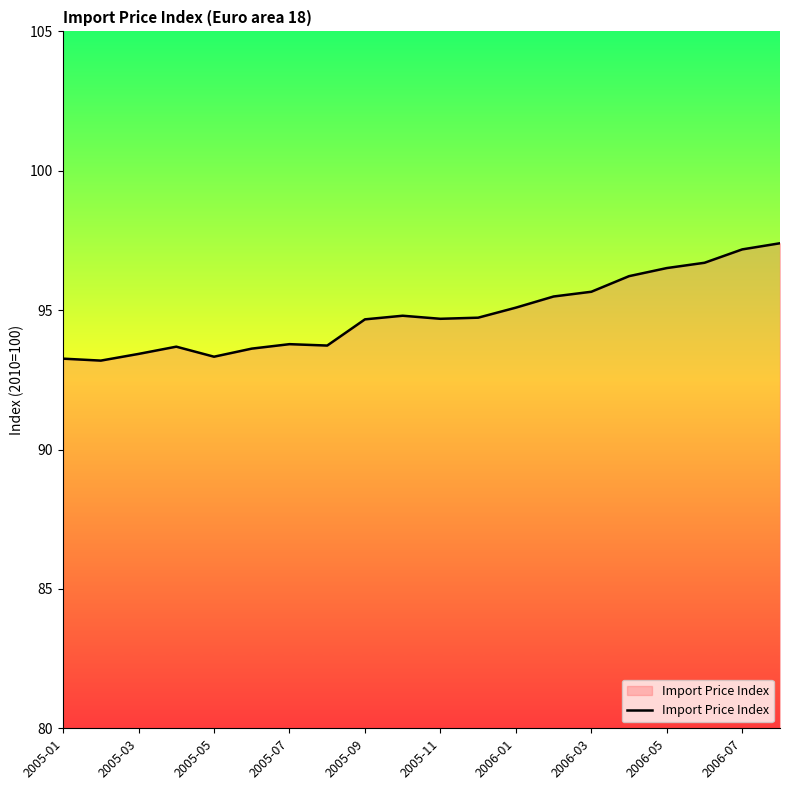

What is the greatest value displayed?

97.4